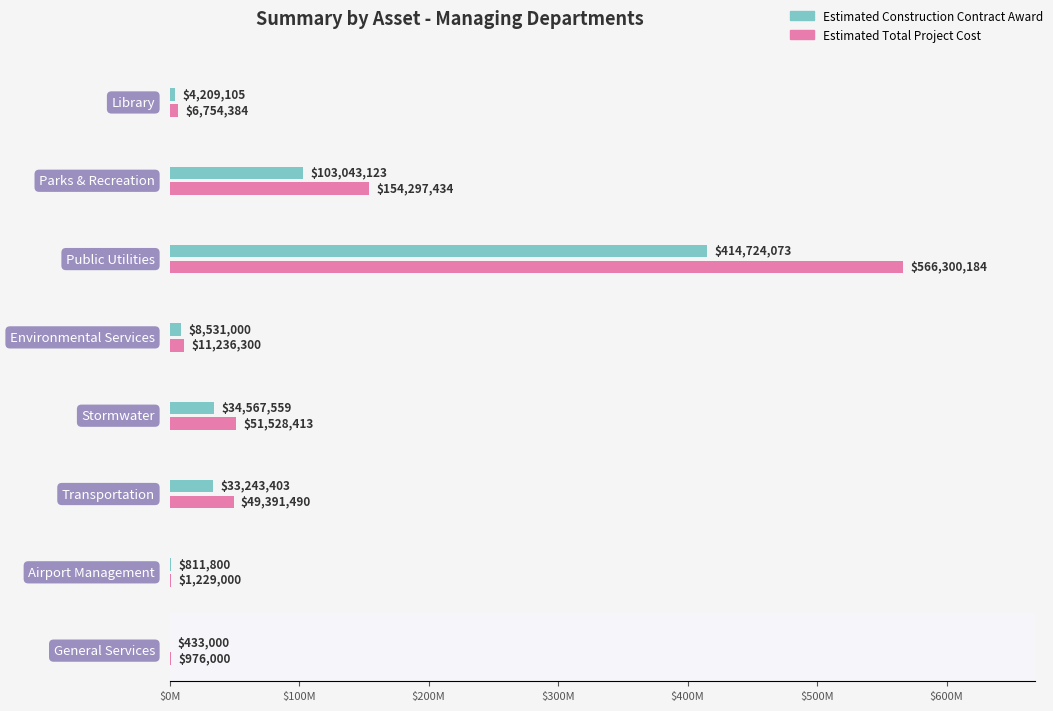

Which series has the largest range (max minus min)?

Estimated Total Project Cost